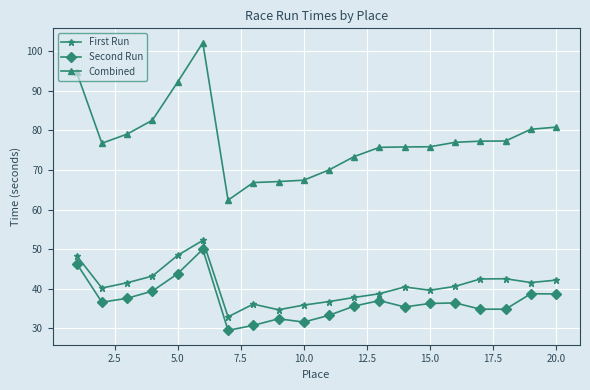

Rank the series by their maximum value, from highest to lowest.

Combined, First Run, Second Run